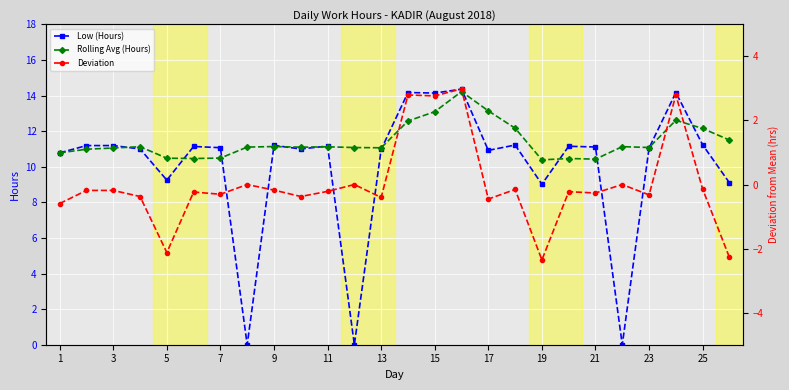

Does the chart display data point markers on the line(s)?

Yes